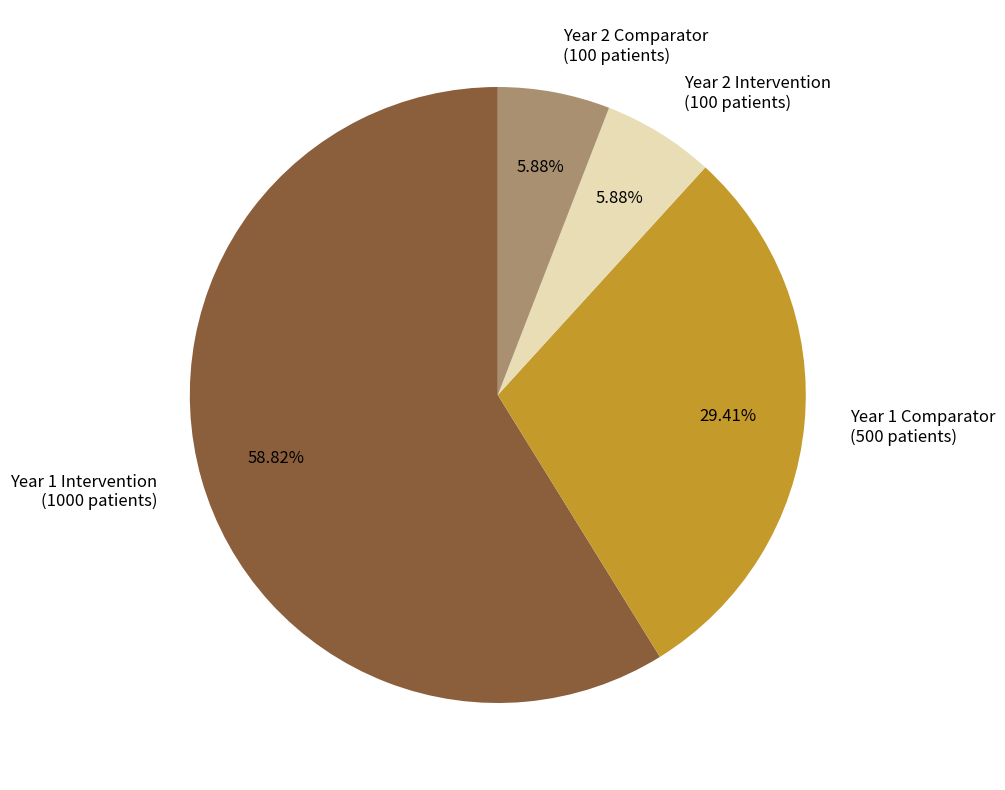

True or false: Year 2 Intervention accounts for 6% of the total.

True